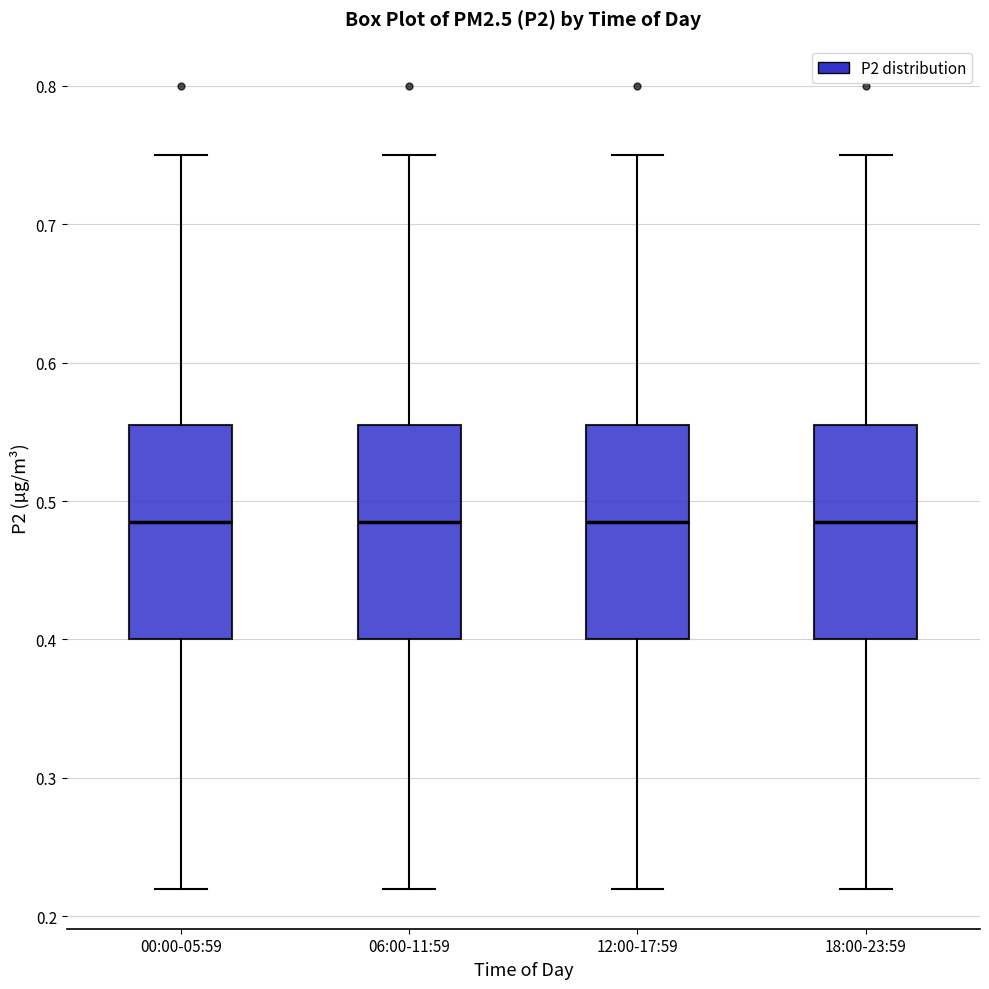

Reading left to right, transcribe this box plot: for each box, give where its median line is, the range the box spans, and where its two whiskers end, as read against the y-axis. The values are not printed on the chart, so give them approximately, as read against the axis.

00:00-05:59: median 0.49, box 0.40 to 0.56, whiskers 0.22 to 0.75
06:00-11:59: median 0.49, box 0.40 to 0.56, whiskers 0.22 to 0.75
12:00-17:59: median 0.49, box 0.40 to 0.56, whiskers 0.22 to 0.75
18:00-23:59: median 0.49, box 0.40 to 0.56, whiskers 0.22 to 0.75